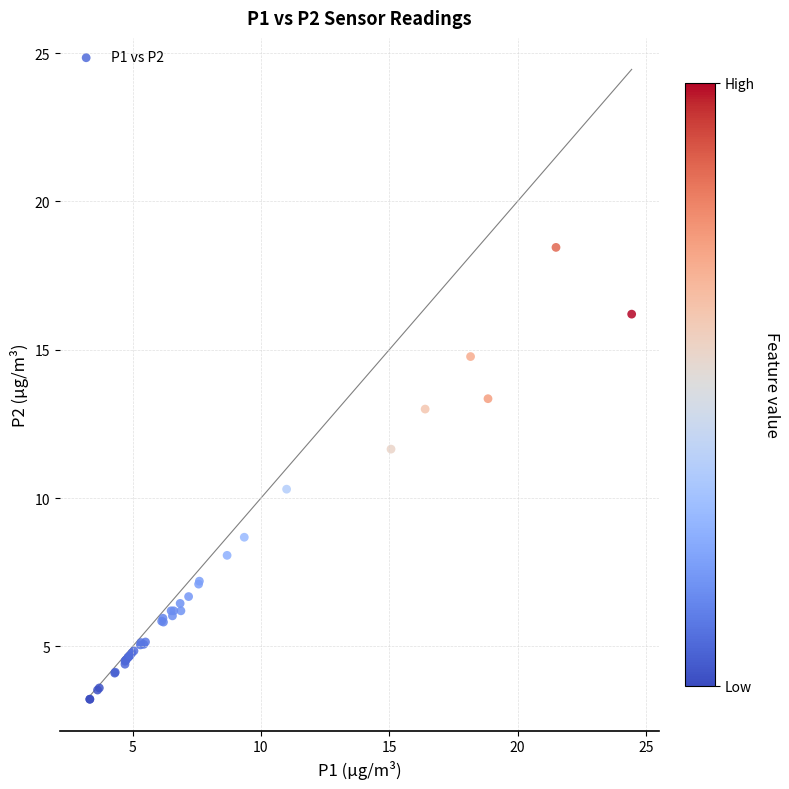

What Y value in the scatter plot is closest to 10?

10.3